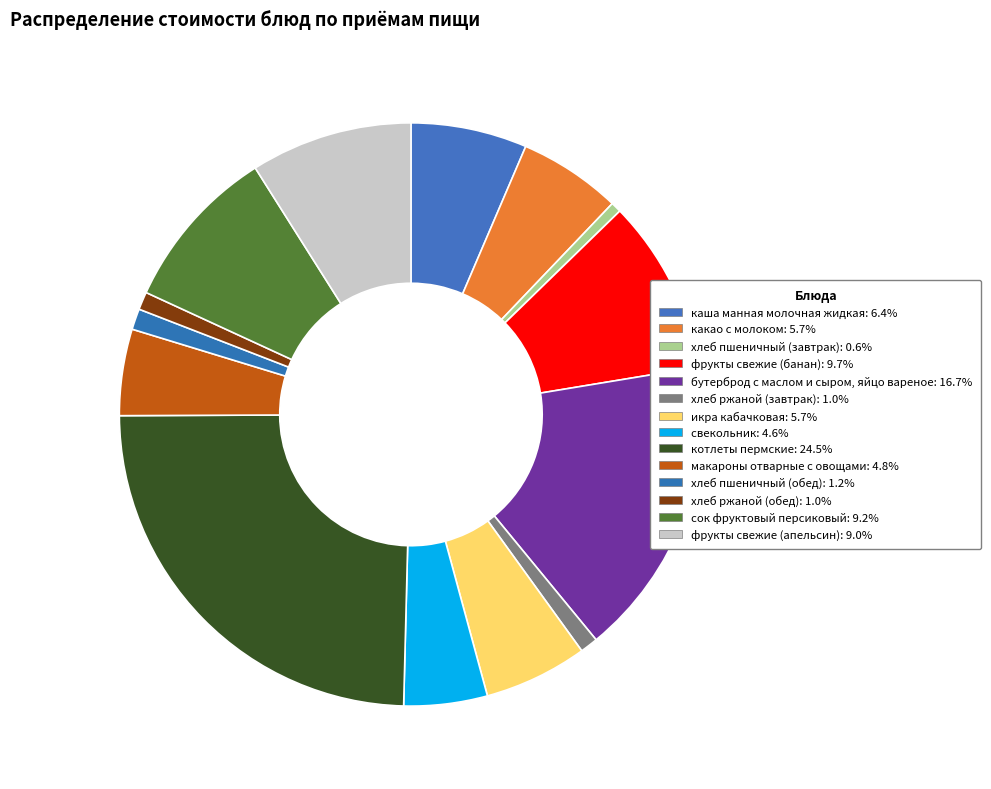

Combined, what portion of the pie is свекольник and бутерброд с маслом и сыром, яйцо вареное?

21.3%